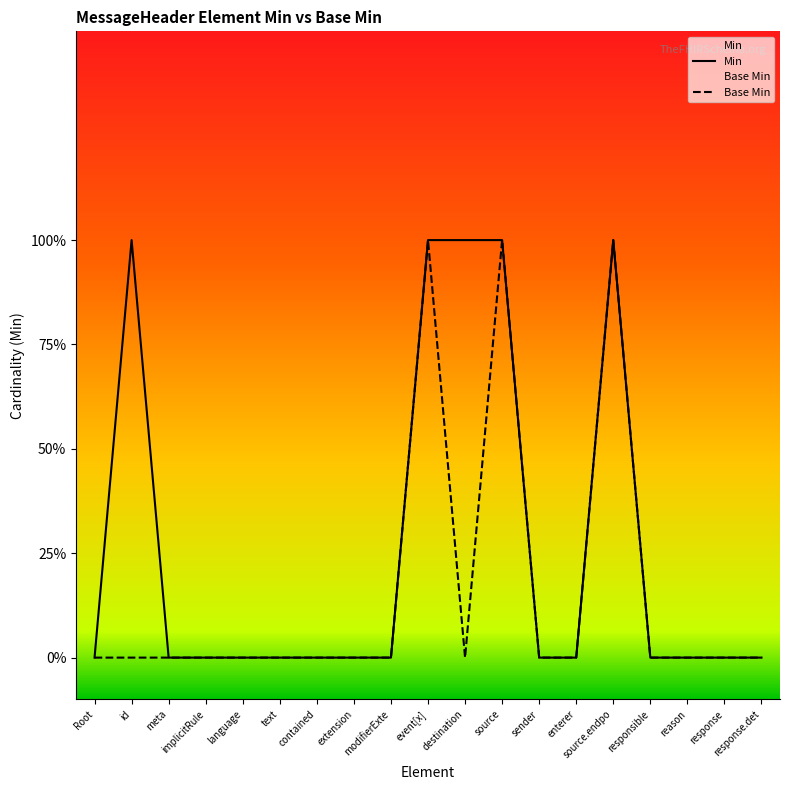

Which series has the widest spread of values?

Min